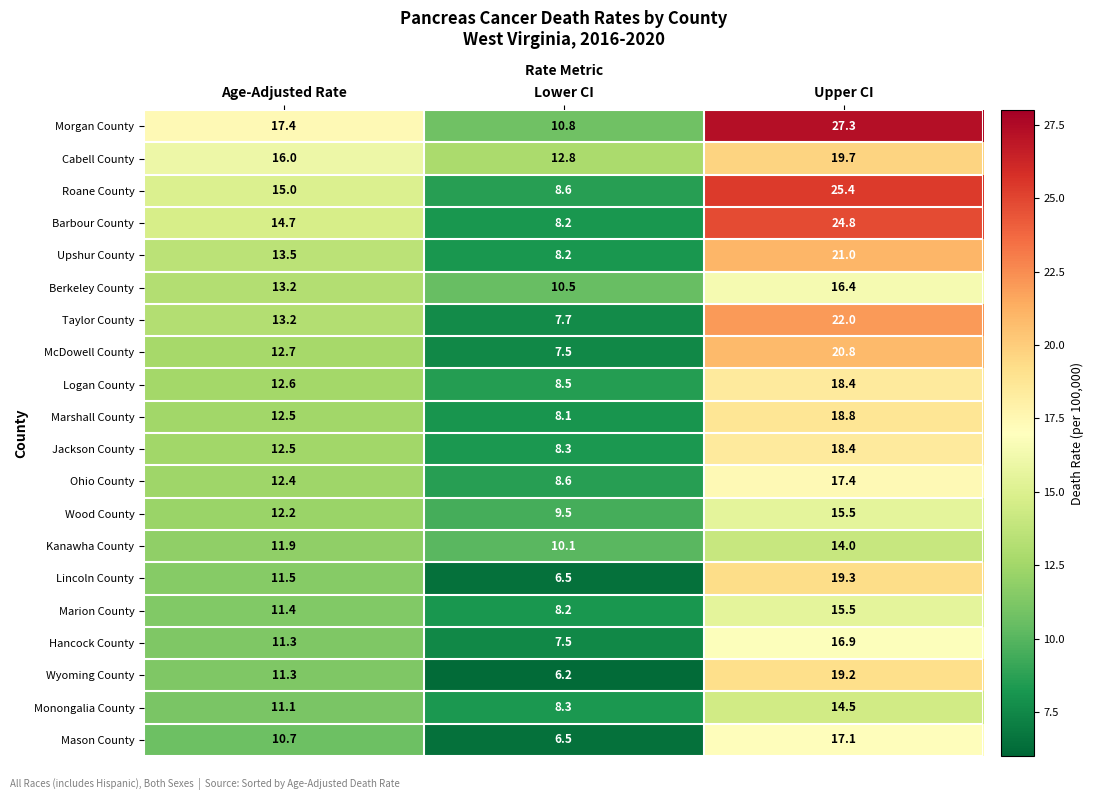

Is it true that Barbour County equals 8.2 at Lower CI?

True